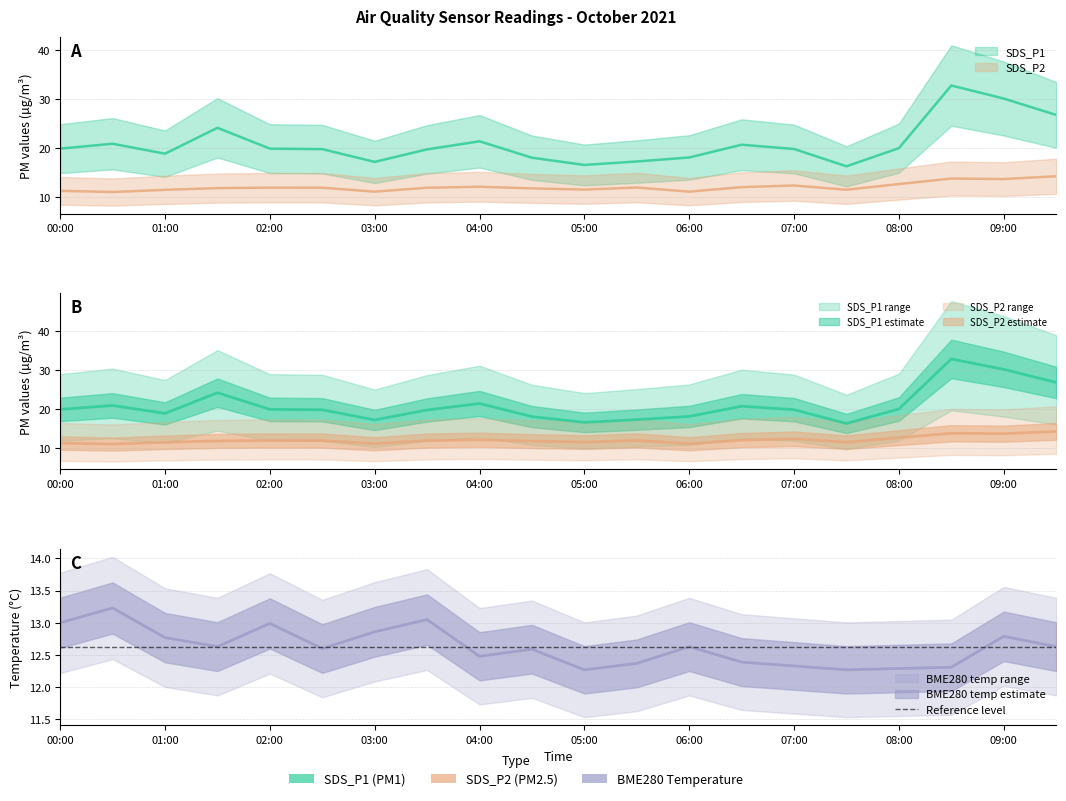

Rank the series by their maximum value, from lowest to highest.

BME280_temperature, SDS_P2, SDS_P1